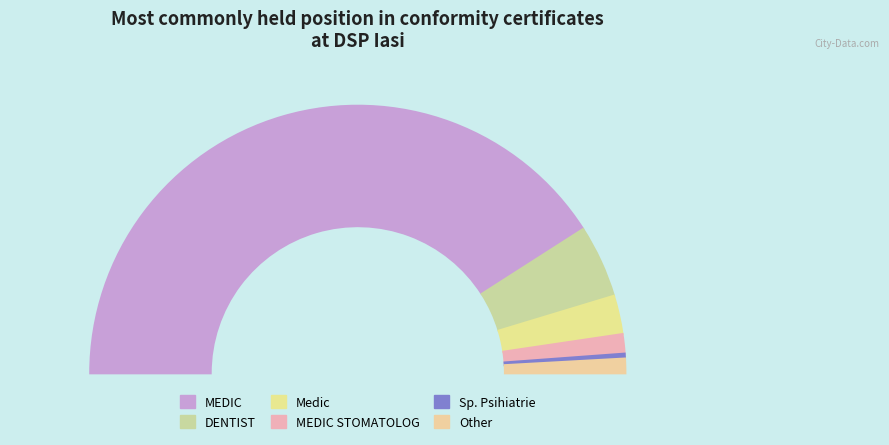

Which has a higher value, Medic or Sp. Psihiatrie?

Medic